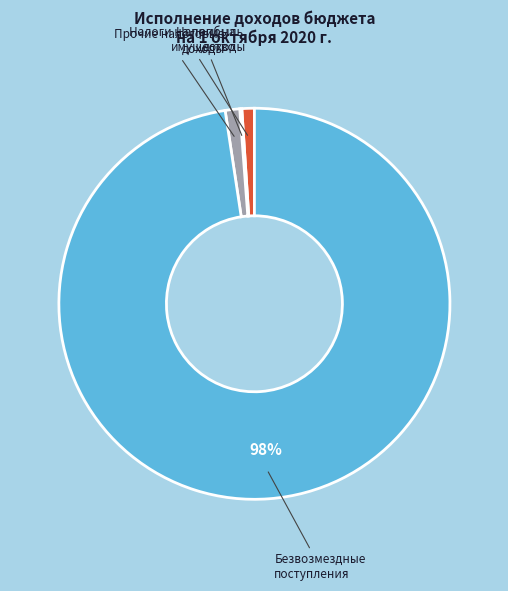

True or false: Налоги на прибыль, доходы accounts for 1% of the total.

True